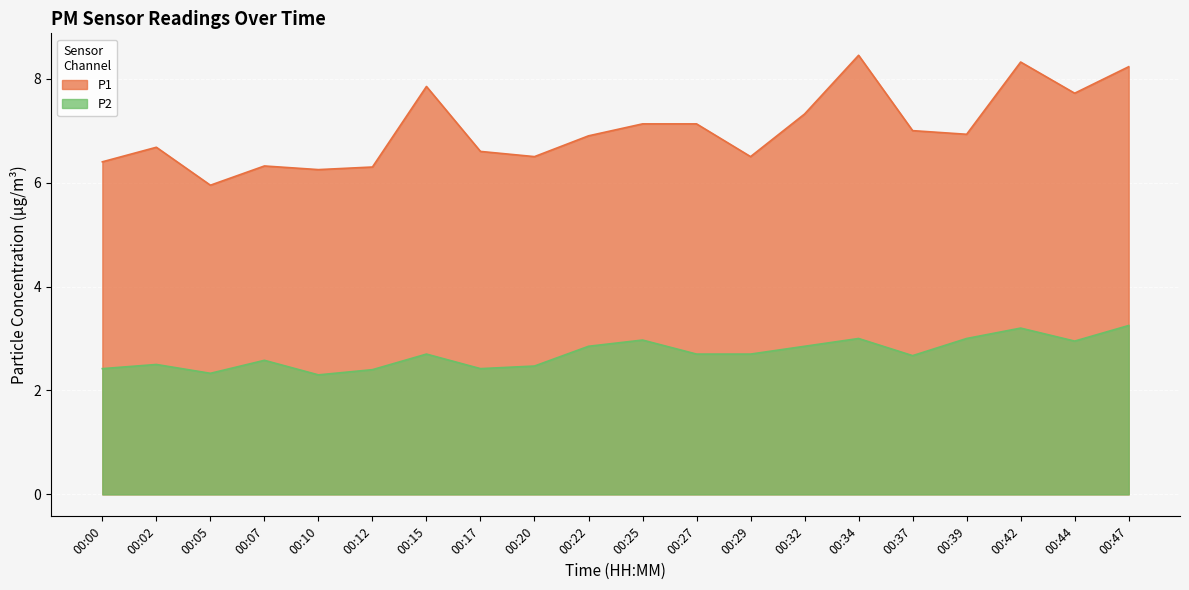

Reading left to right, what are all the values shown in this chart?

P1: 00:00=6.4	00:02=6.7	00:05=6.0	00:07=6.3	00:10=6.2	00:12=6.3	00:15=7.8	00:17=6.6	00:20=6.5	00:22=6.9	00:25=7.1	00:27=7.1	00:29=6.5	00:32=7.3	00:34=8.4	00:37=7.0	00:39=6.9	00:42=8.3	00:44=7.7	00:47=8.2
P2: 00:00=2.4	00:02=2.5	00:05=2.3	00:07=2.6	00:10=2.3	00:12=2.4	00:15=2.7	00:17=2.4	00:20=2.5	00:22=2.9	00:25=3.0	00:27=2.7	00:29=2.7	00:32=2.9	00:34=3.0	00:37=2.7	00:39=3.0	00:42=3.2	00:44=3.0	00:47=3.2